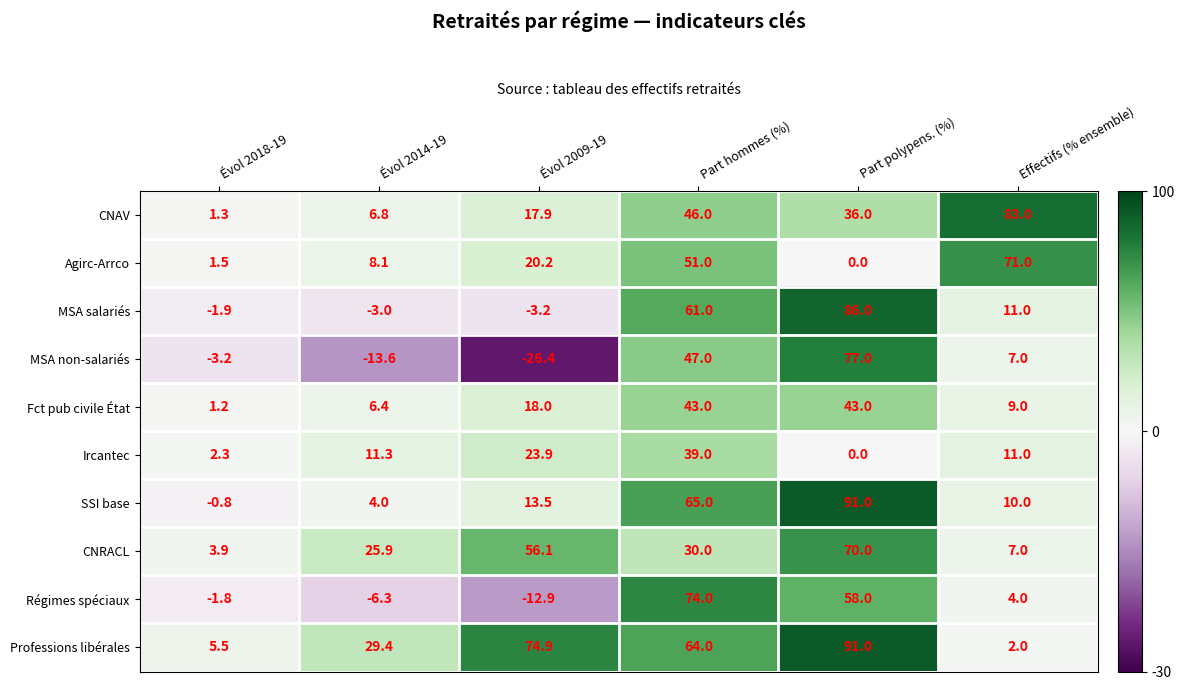

What is the spread (max minus min) of values at Part polypens. (%)?

91.0